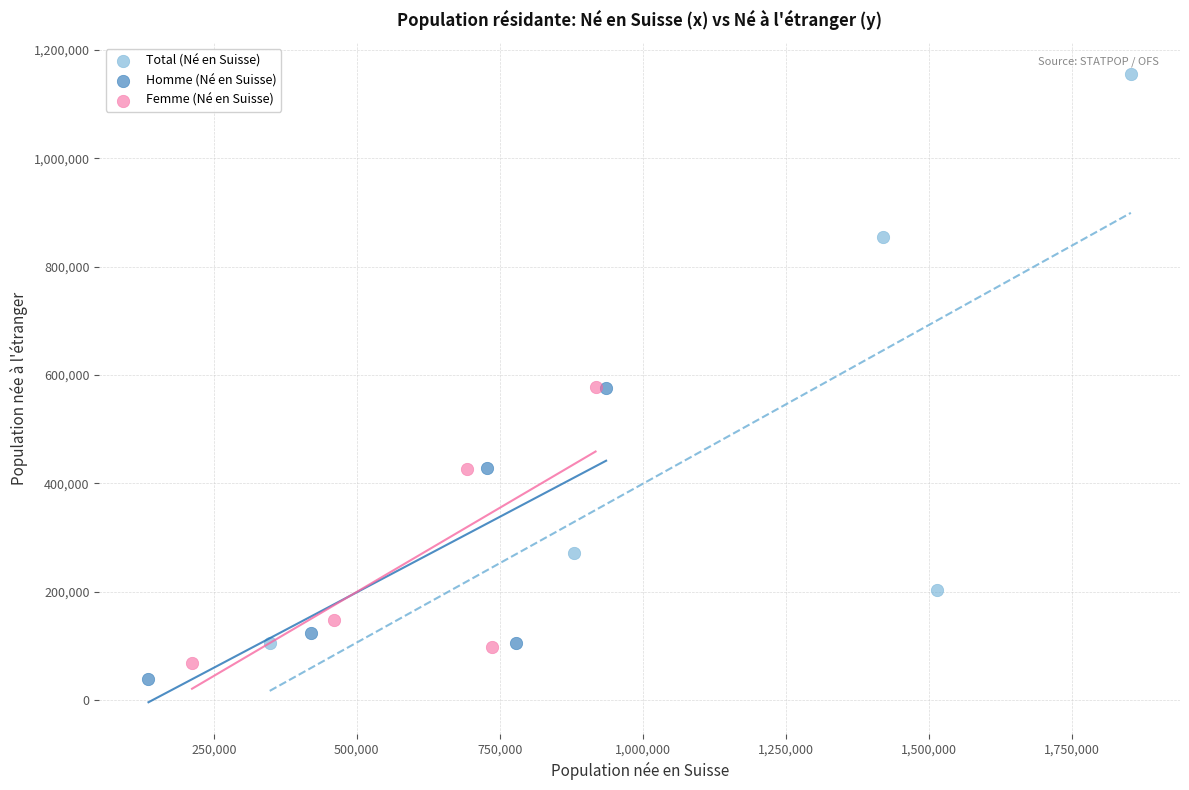

Which series reaches the minimum Y coordinate?

Homme (Né en Suisse)